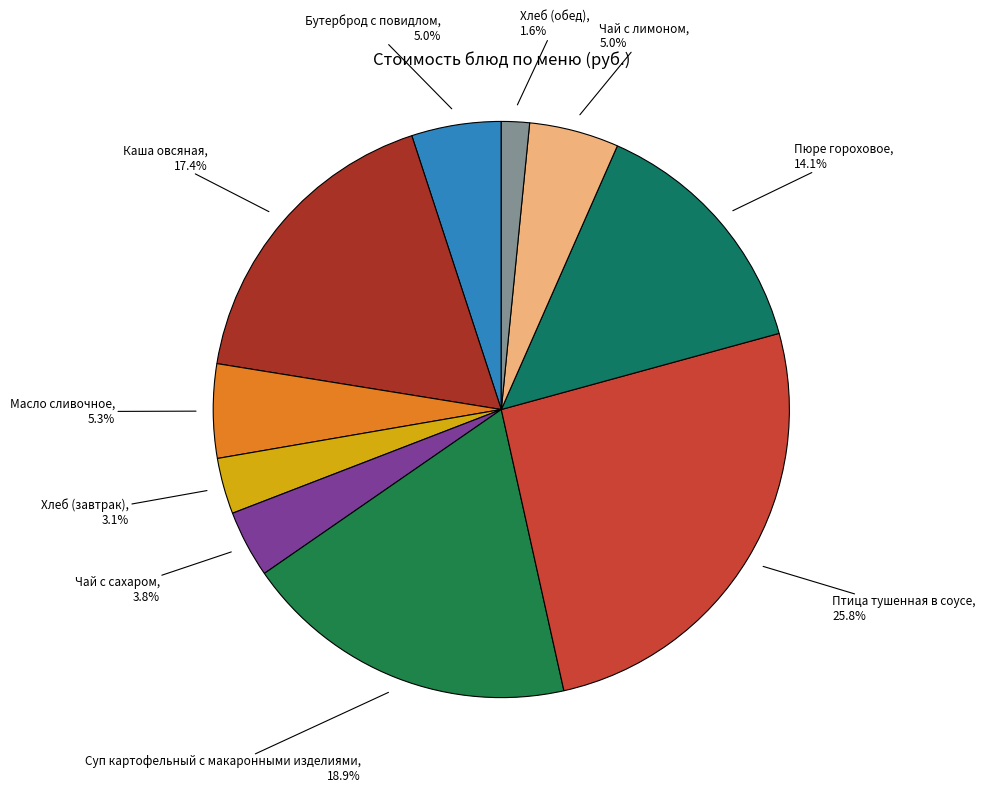

Is there a majority slice in this chart?

No